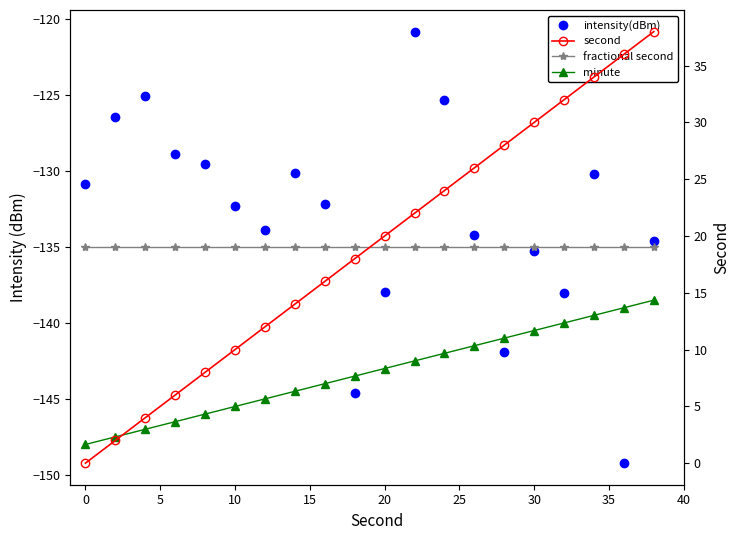

How many distinct data groups are displayed?

4